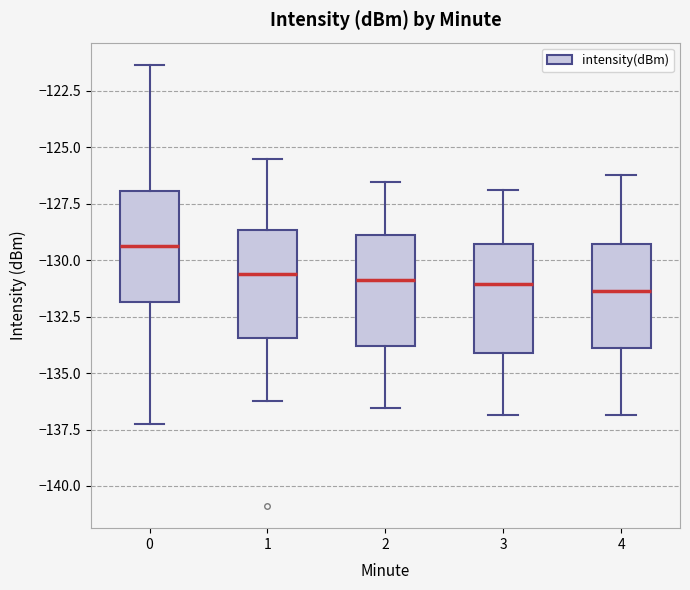

Where does the lower whisker of the box at x = 3 end on the y-axis? The values are not printed on the chart, so give them approximately, as read against the axis.

-137.0